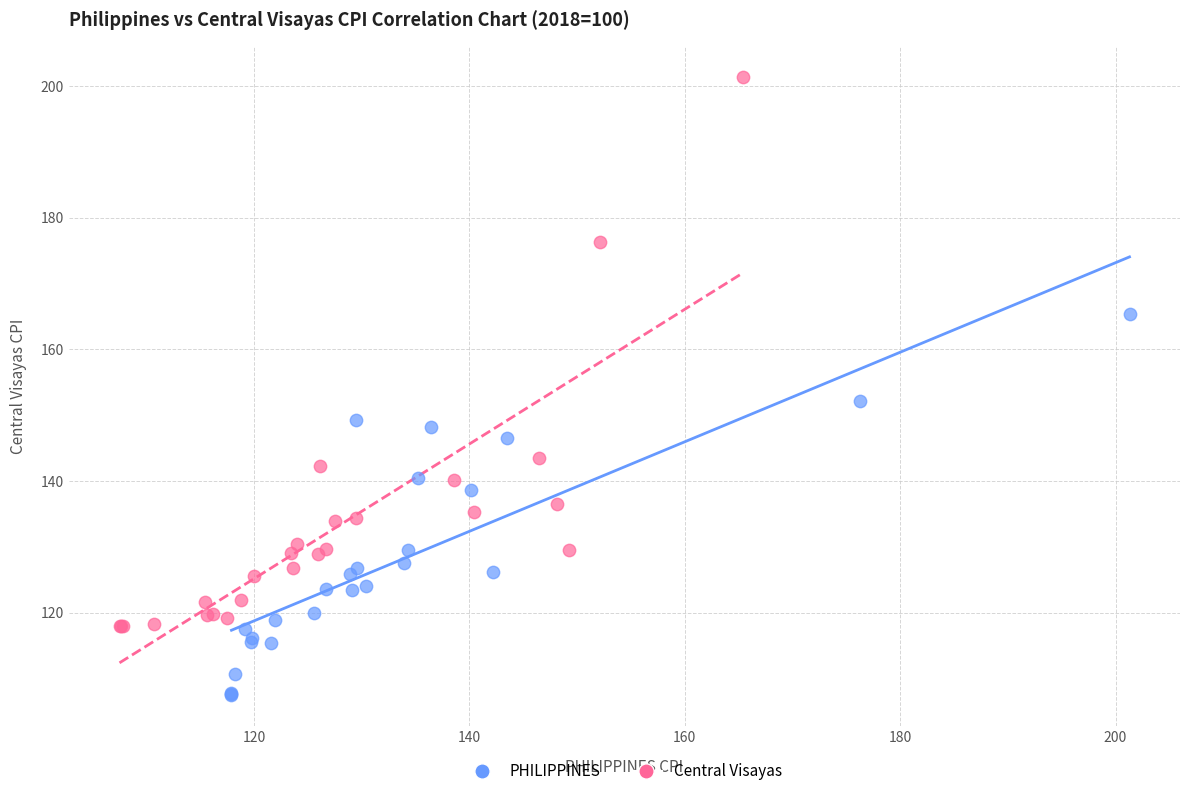

Which series reaches the maximum Y coordinate?

Central Visayas